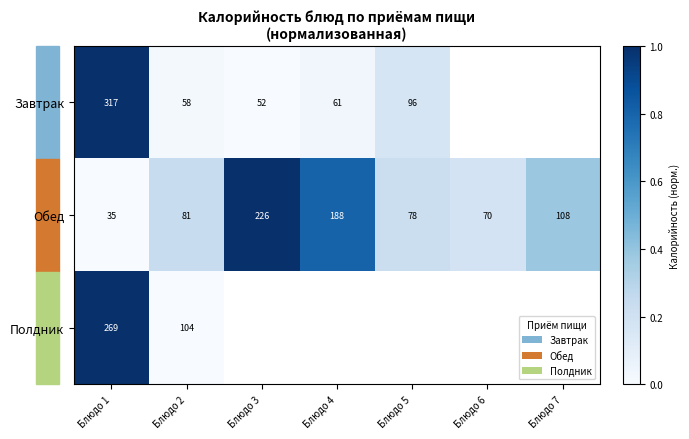

Is it true that Обед equals 188 at Блюдо 4?

True